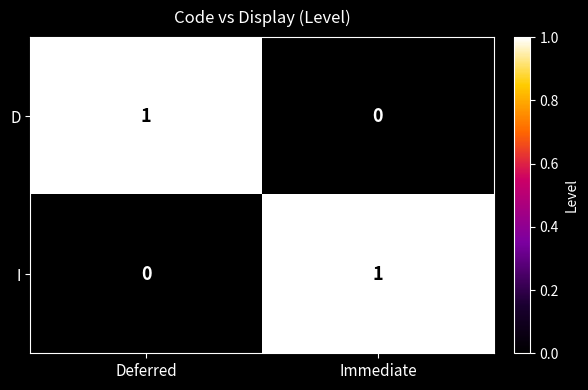

Which category has the lowest value in the D series?

Immediate